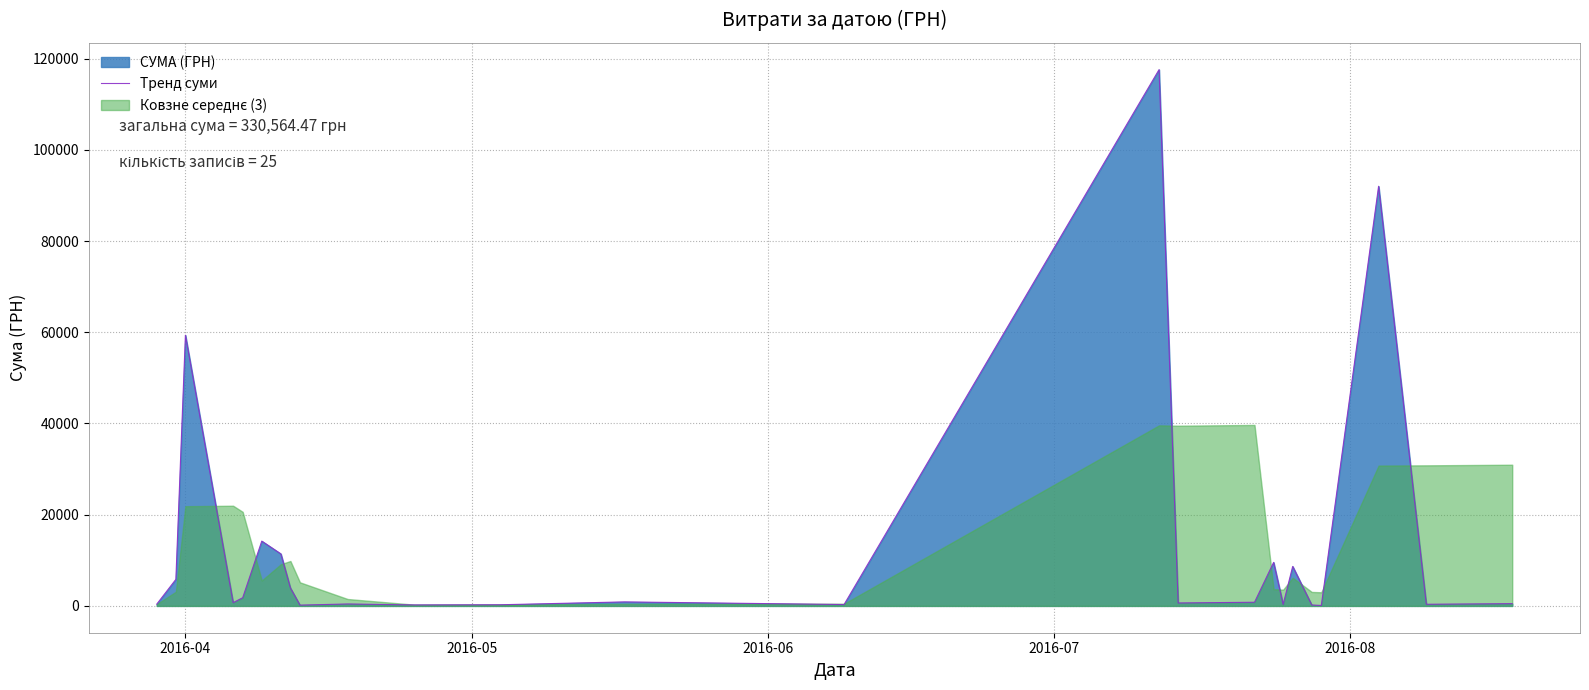

What is the greatest value displayed?

117568.8